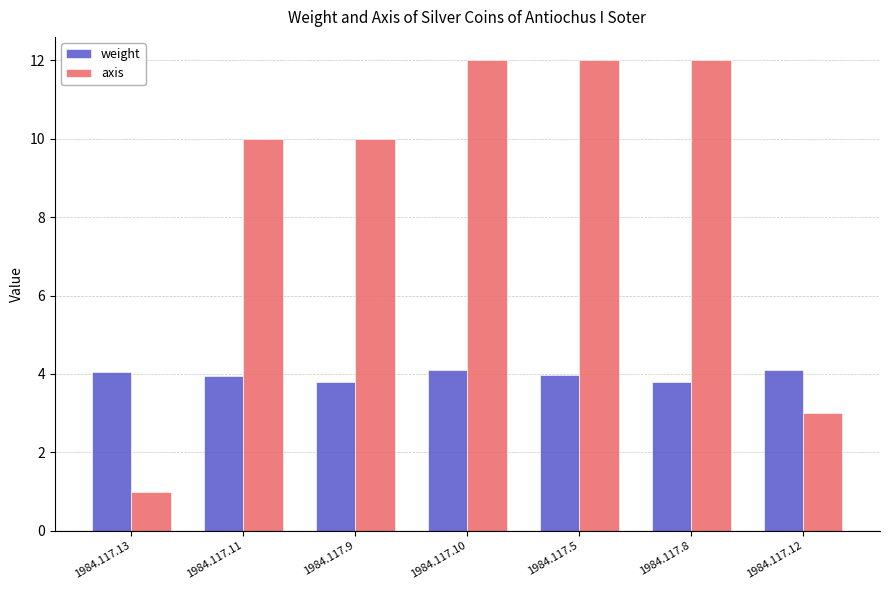

What is the sum of the weight values at 1984.117.10 and 1984.117.13?

8.2